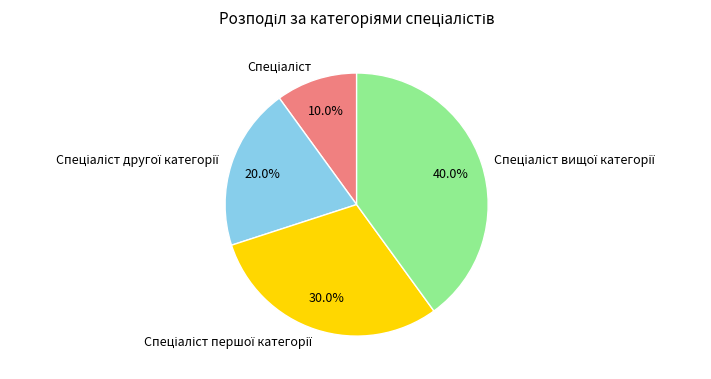

Is there a majority slice in this chart?

No